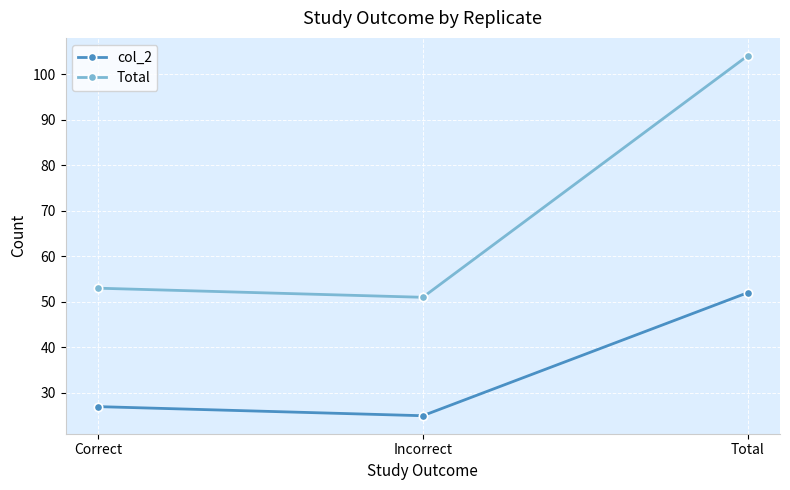

What is the difference between the maximum and minimum values in the Total series?

53